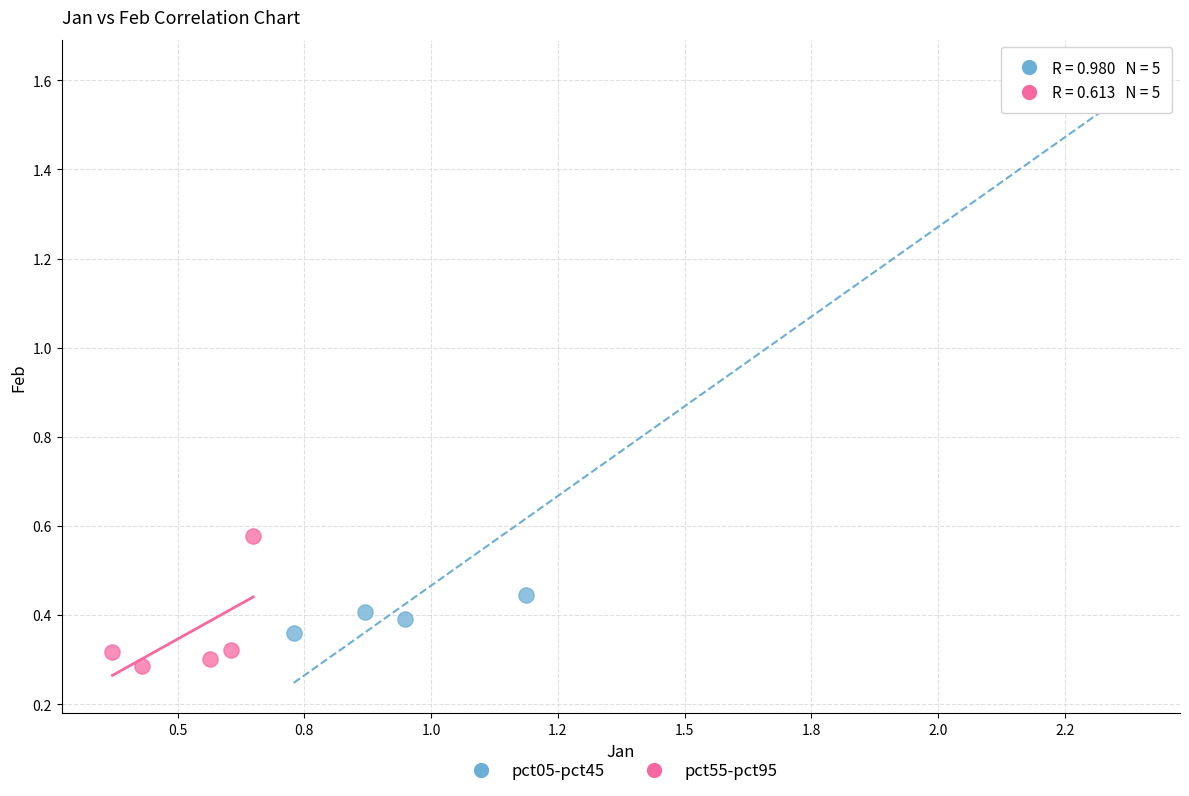

What are all the series names shown in the legend?

pct05-pct45, pct55-pct95